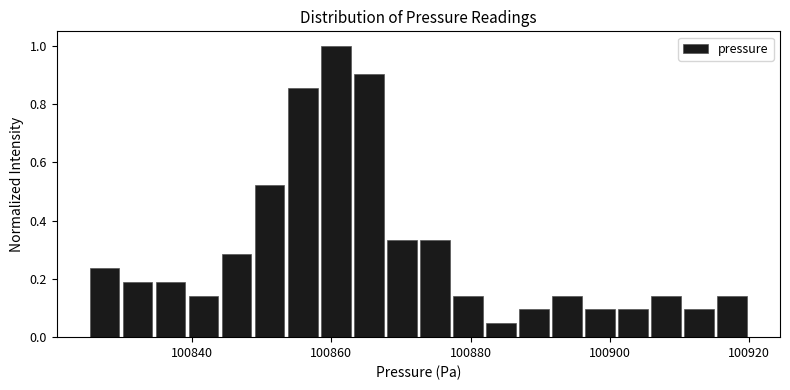

Around what value on the x-axis is the tallest bar? Give the approximate position of its centre, as read against the axis.

100860